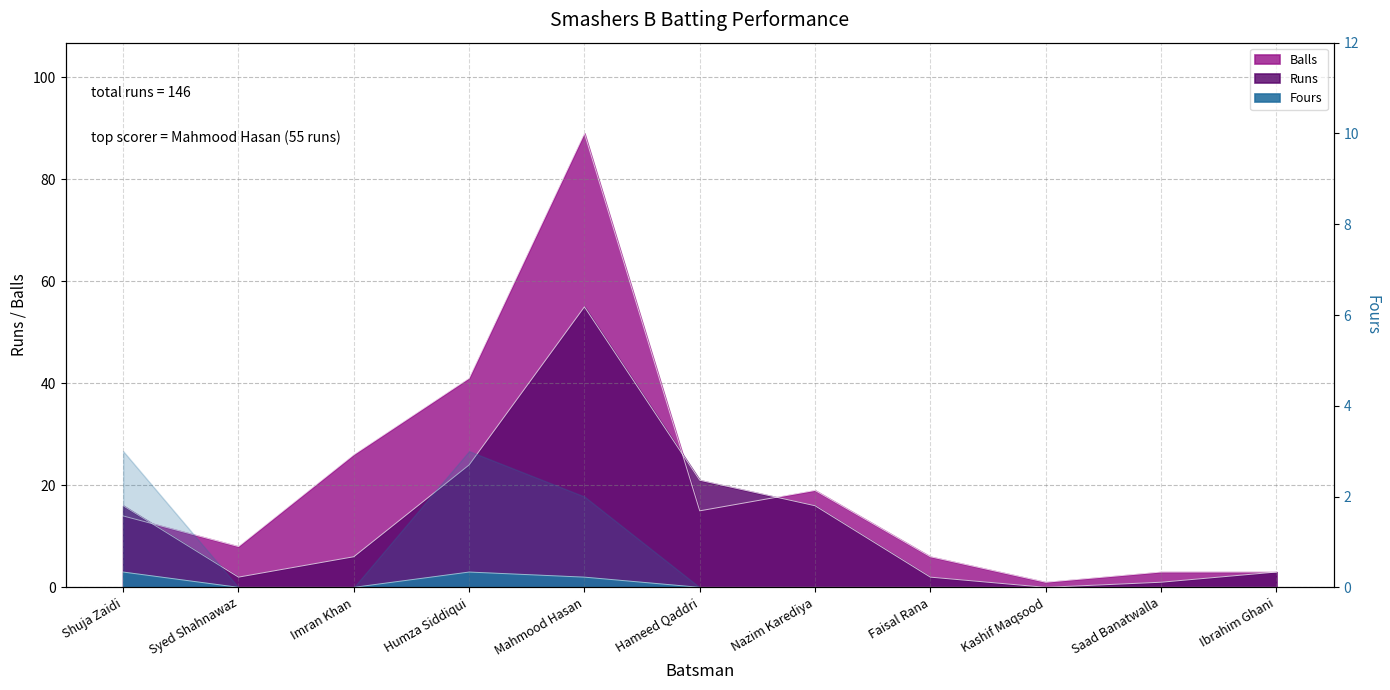

How many lines are shown in the chart?

3